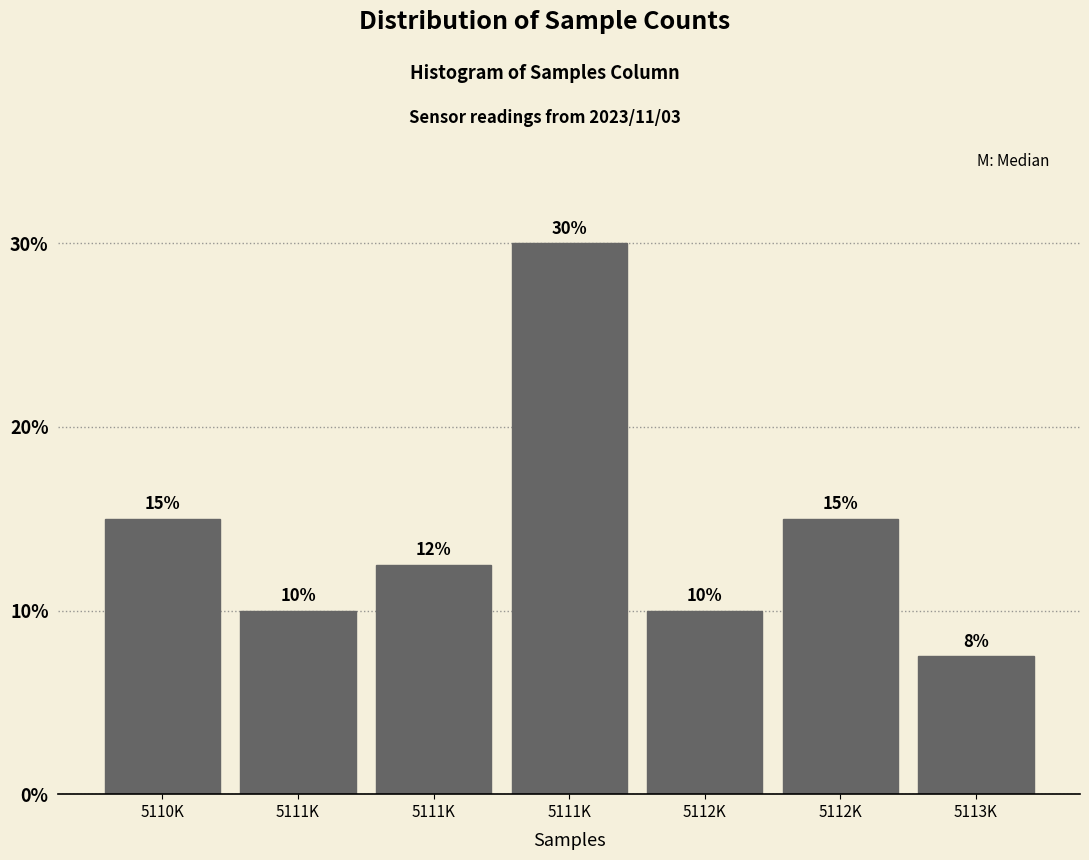

Are the bars horizontal?

No